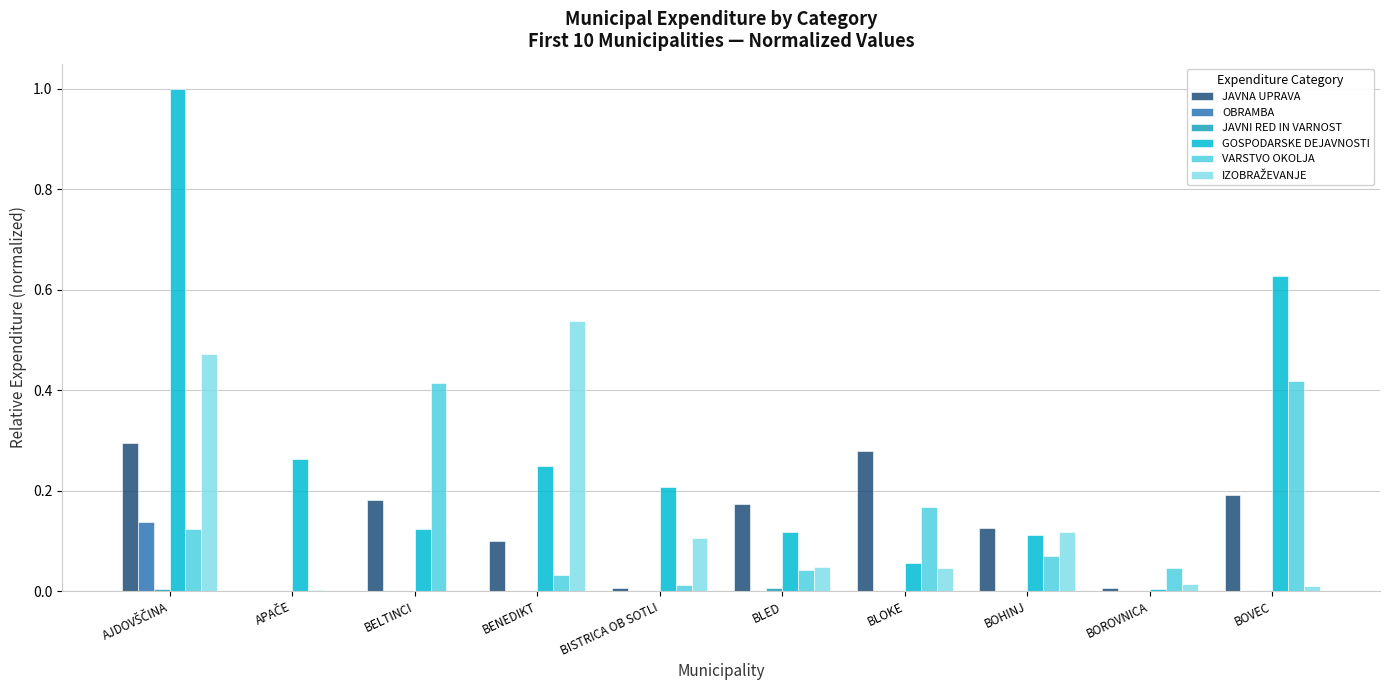

What is the sum of all VARSTVO OKOLJA values?

1.3